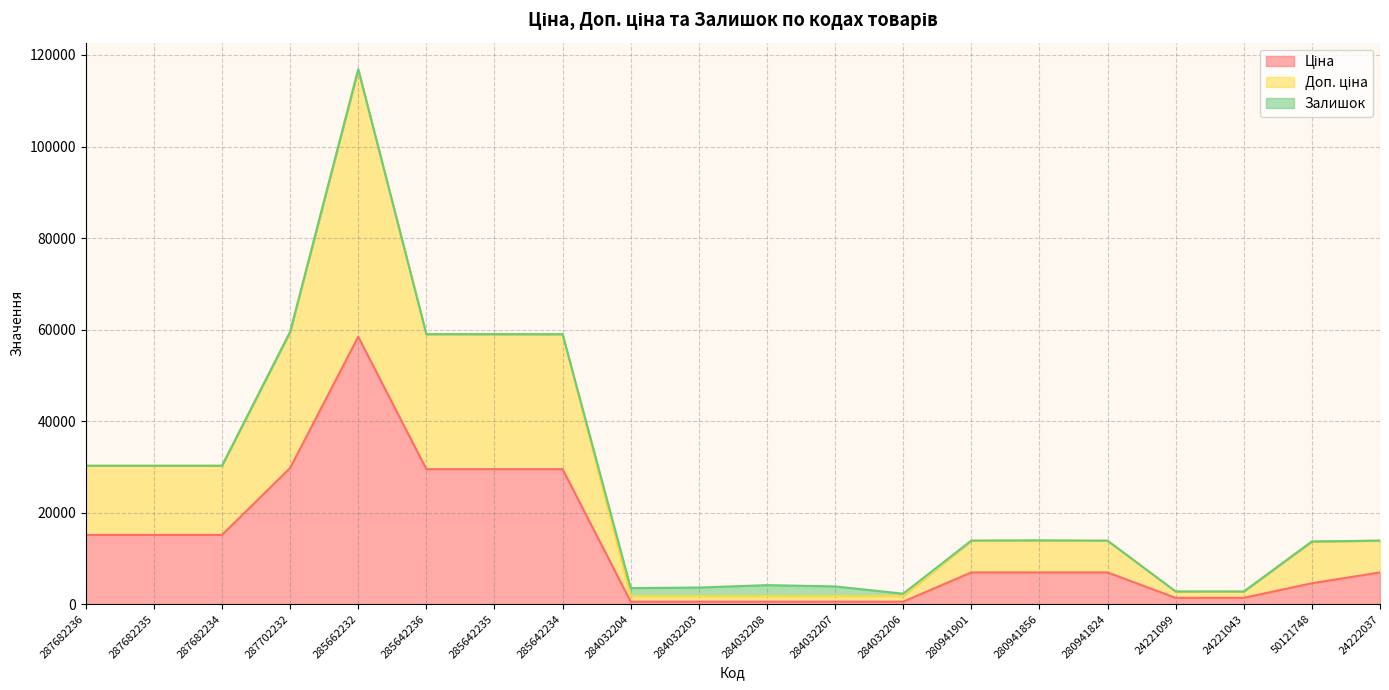

Which has a higher value, 285642235 or 285642234?

285642235